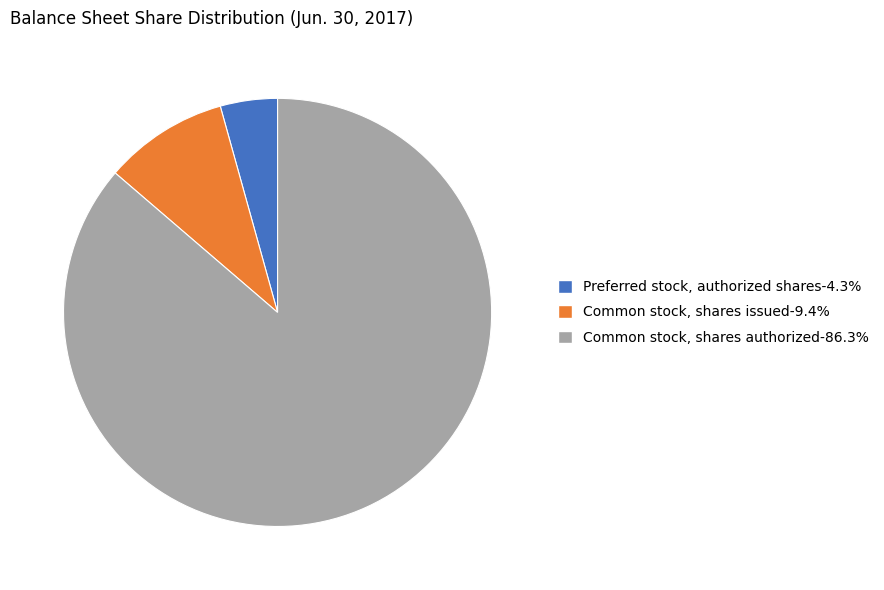

How many slices are in this pie chart?

3